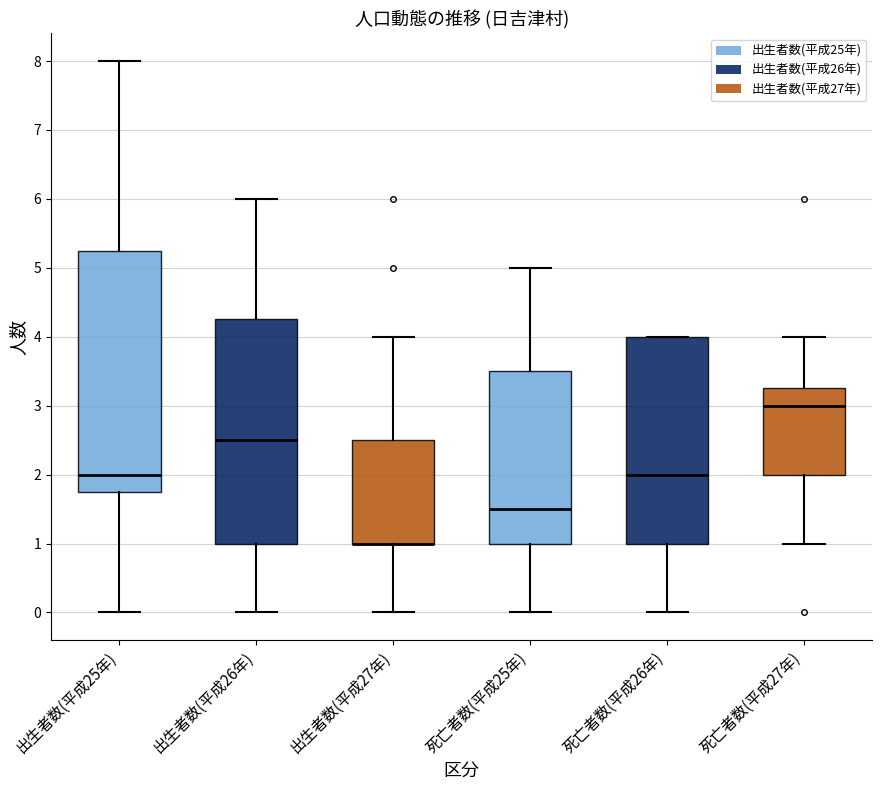

Comparing the boxes themselves (not the whiskers), which one is the tallest?

出生者数(平成25年)